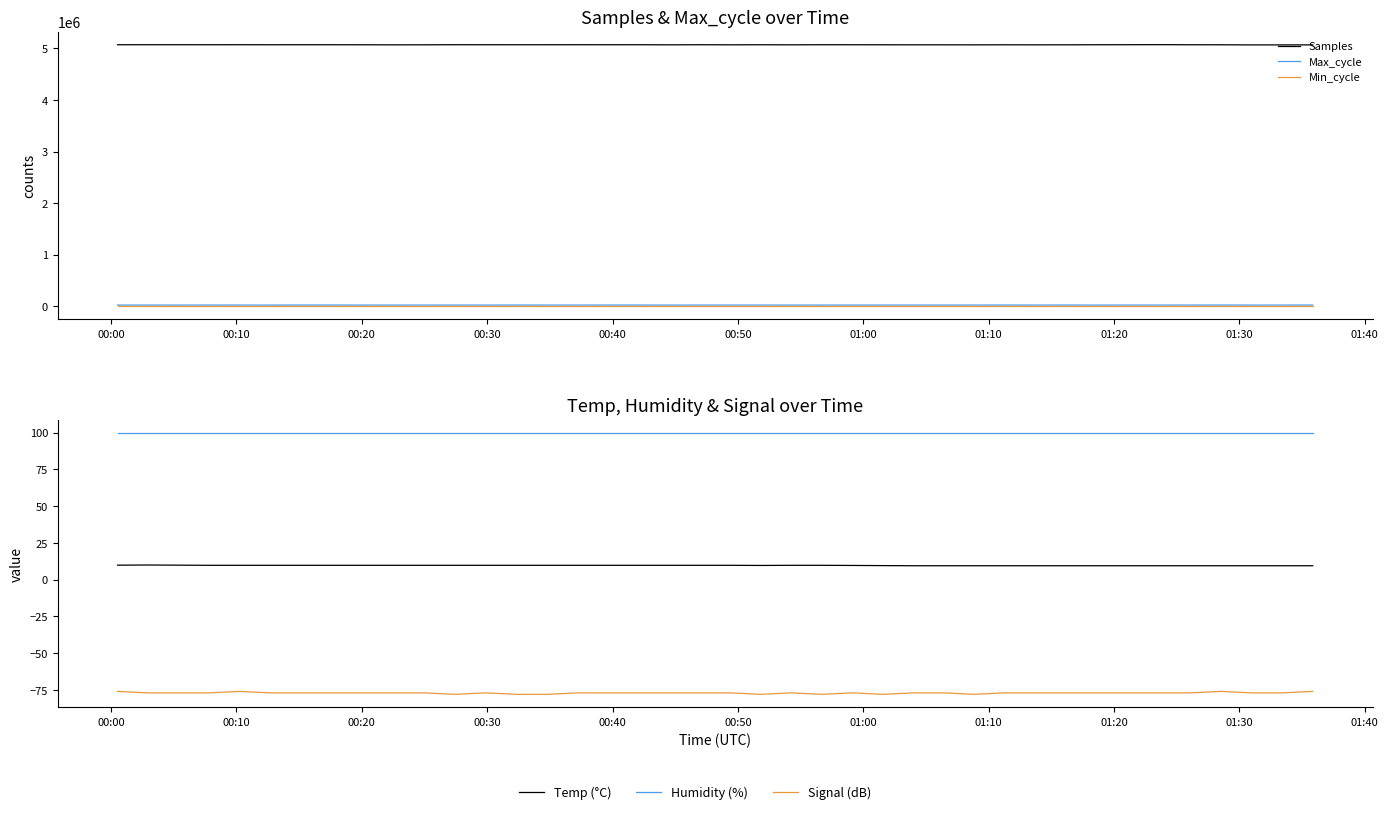

How many values in the Samples series exceed 5072089?

19